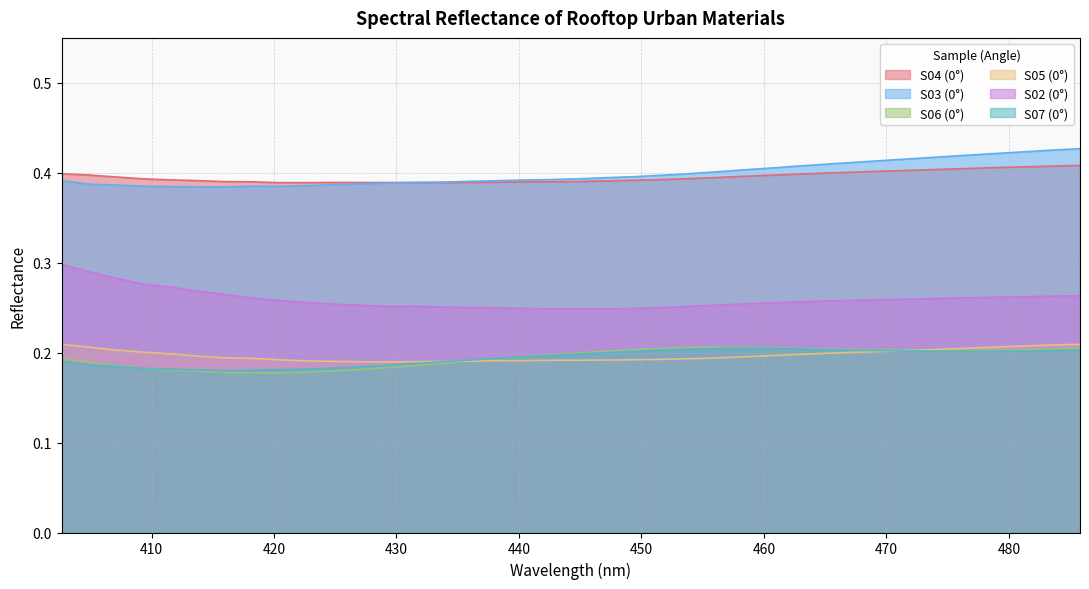

What position from the right is 415.95?

32